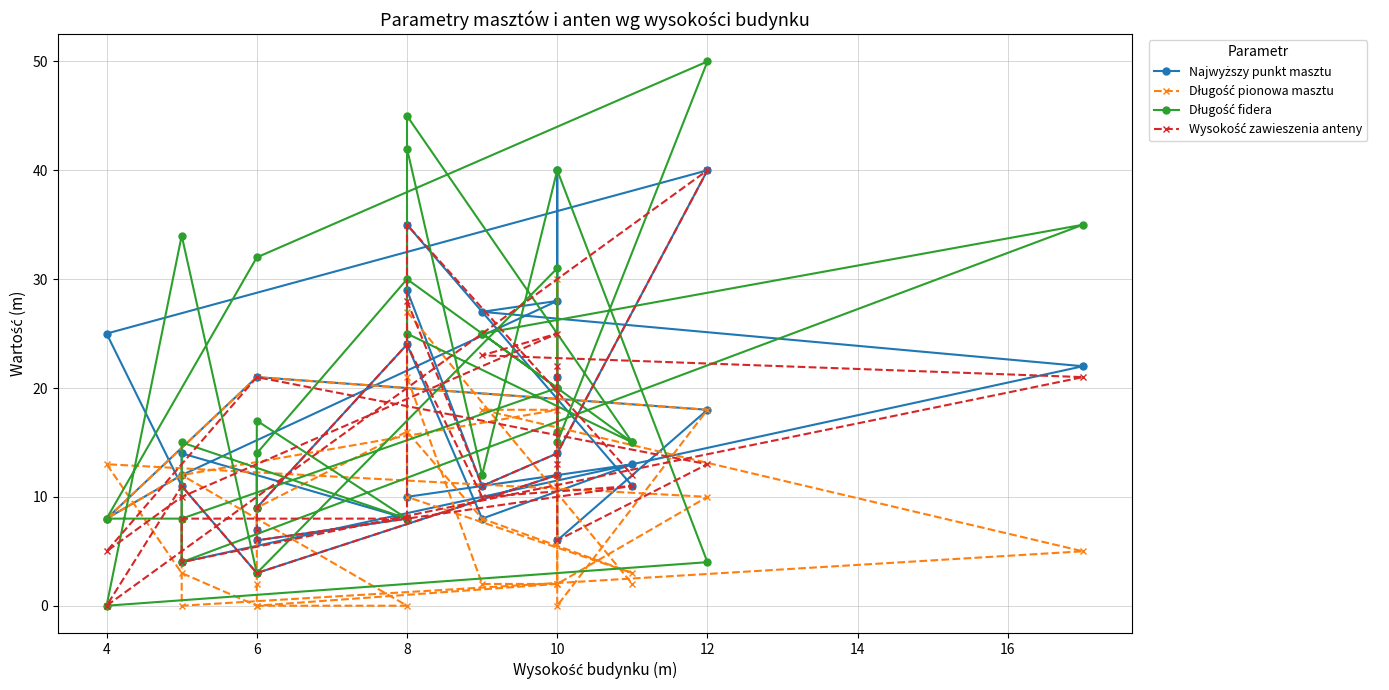

Which series has the largest total across all categories?

Długość fidera